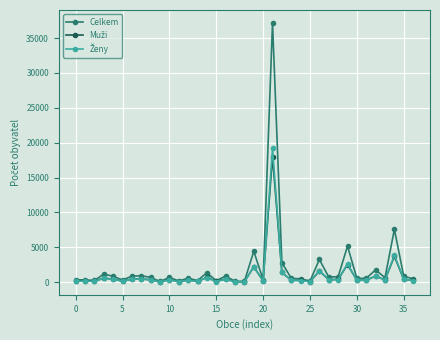

Which series has the largest total across all categories?

Celkem